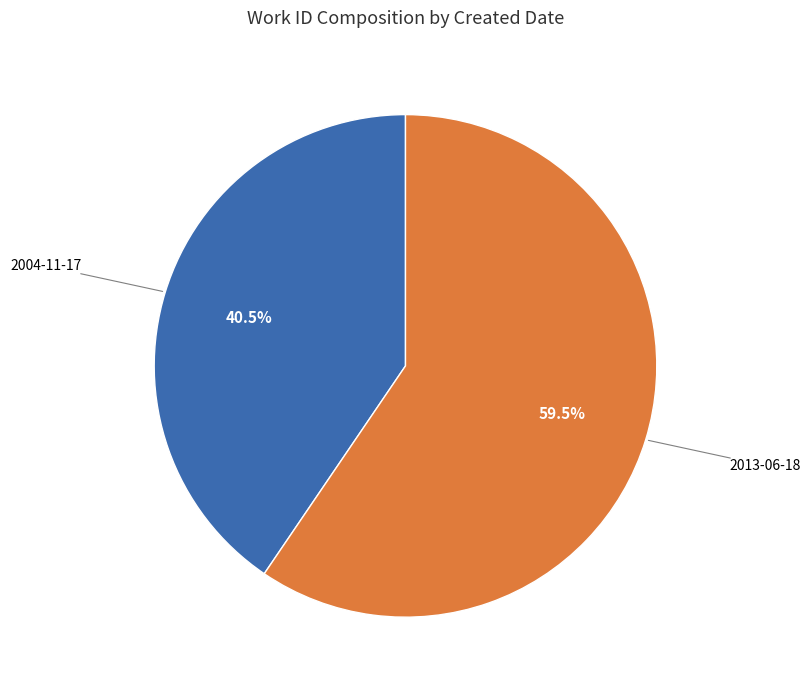

Does any single category account for the majority?

Yes